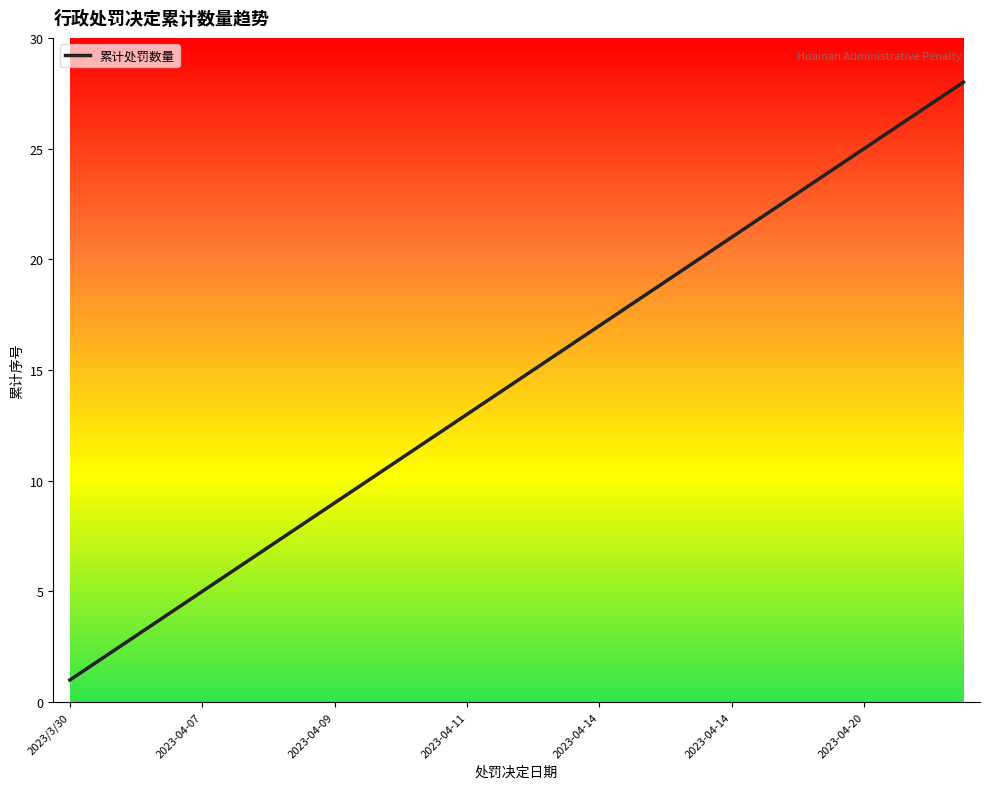

What is the difference between the maximum and minimum values?

27